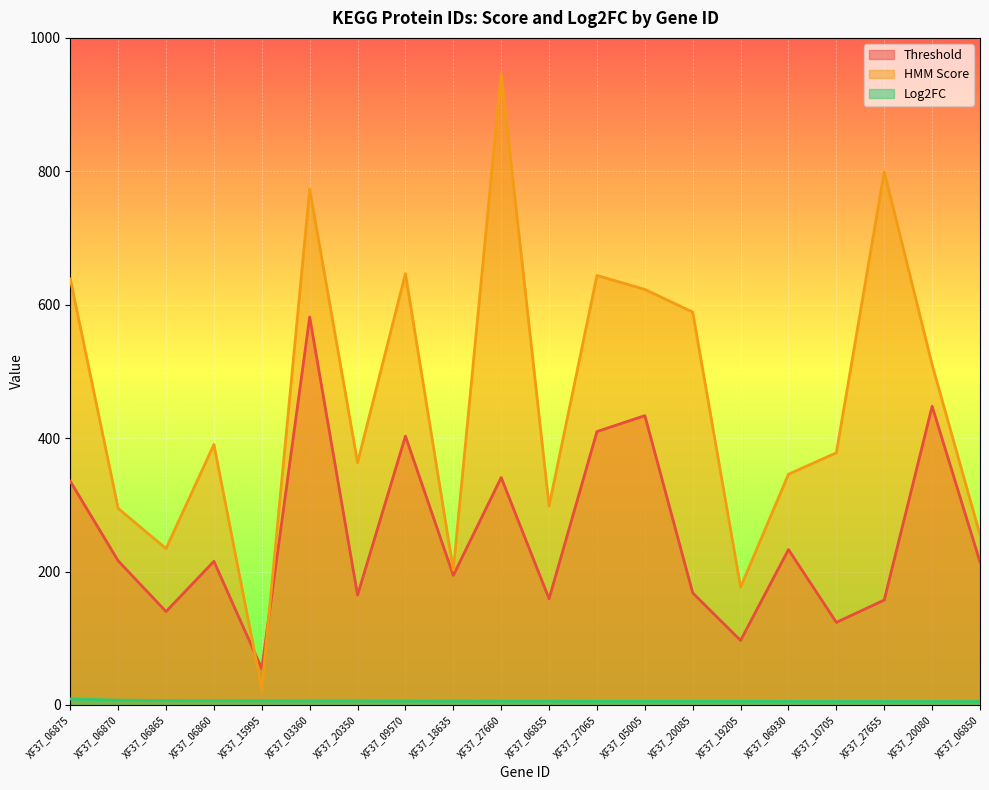

True or false: Log2FC and HMM Score intersect in this chart.

False